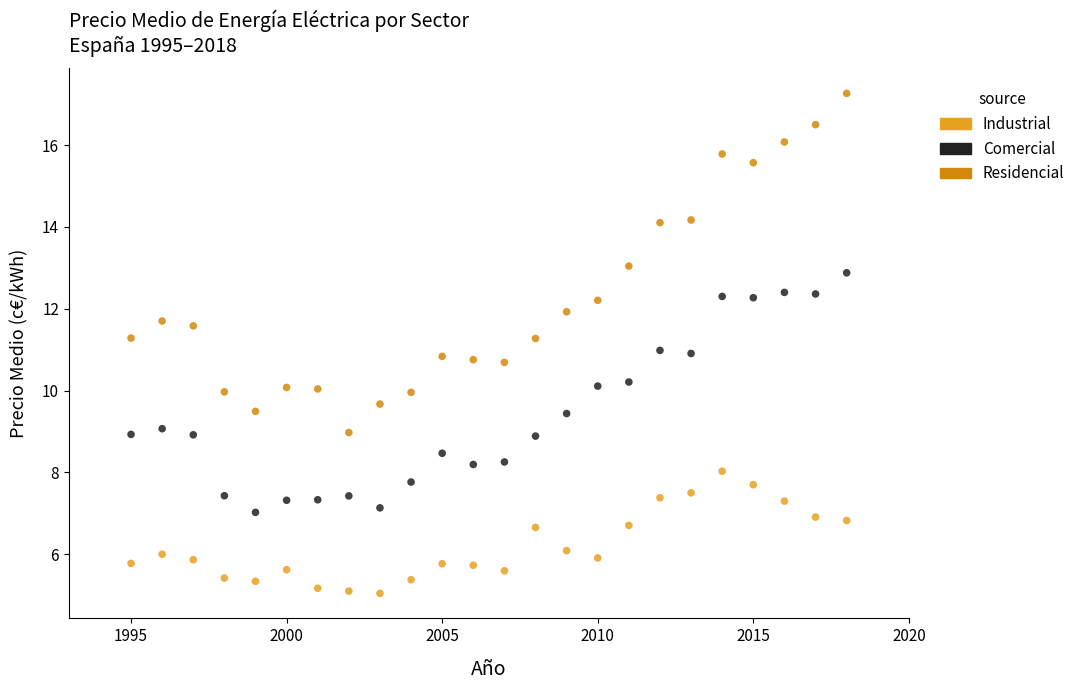

Across all data points, what is the range of Y values (max minus min)?

12.2